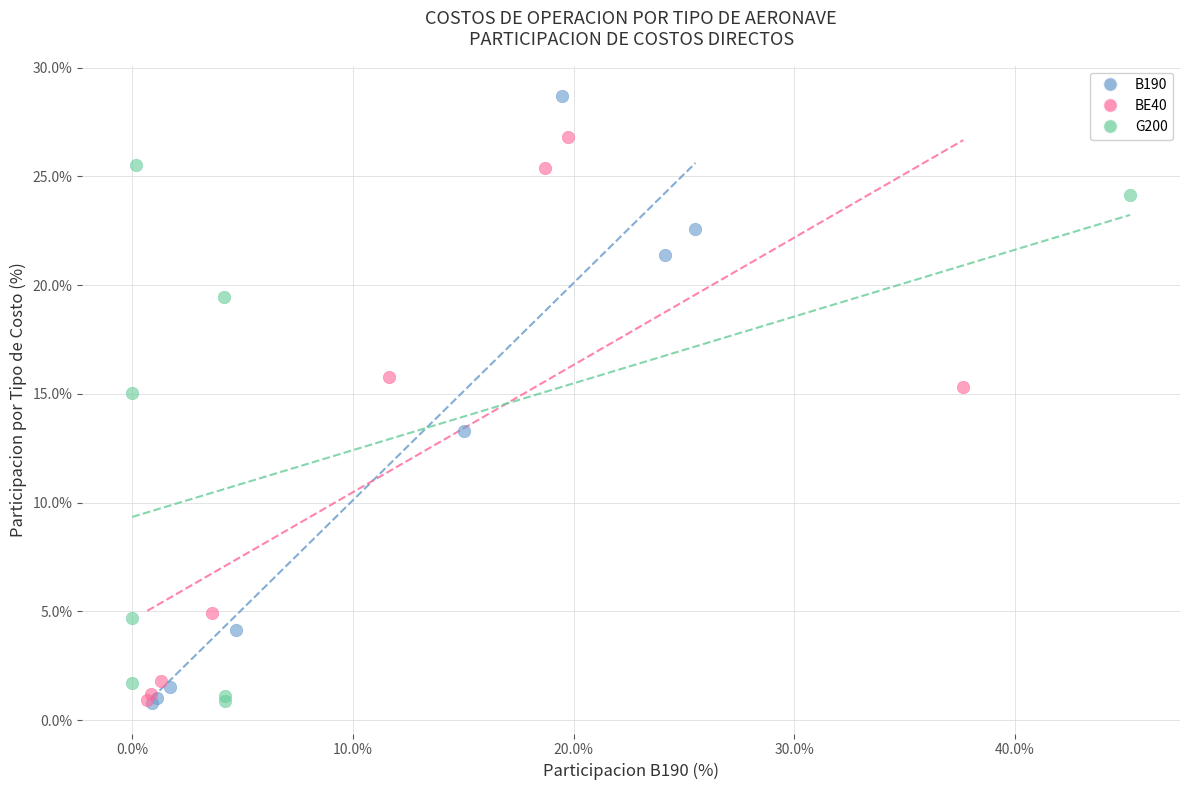

Which series has the widest spread of Y values?

B190